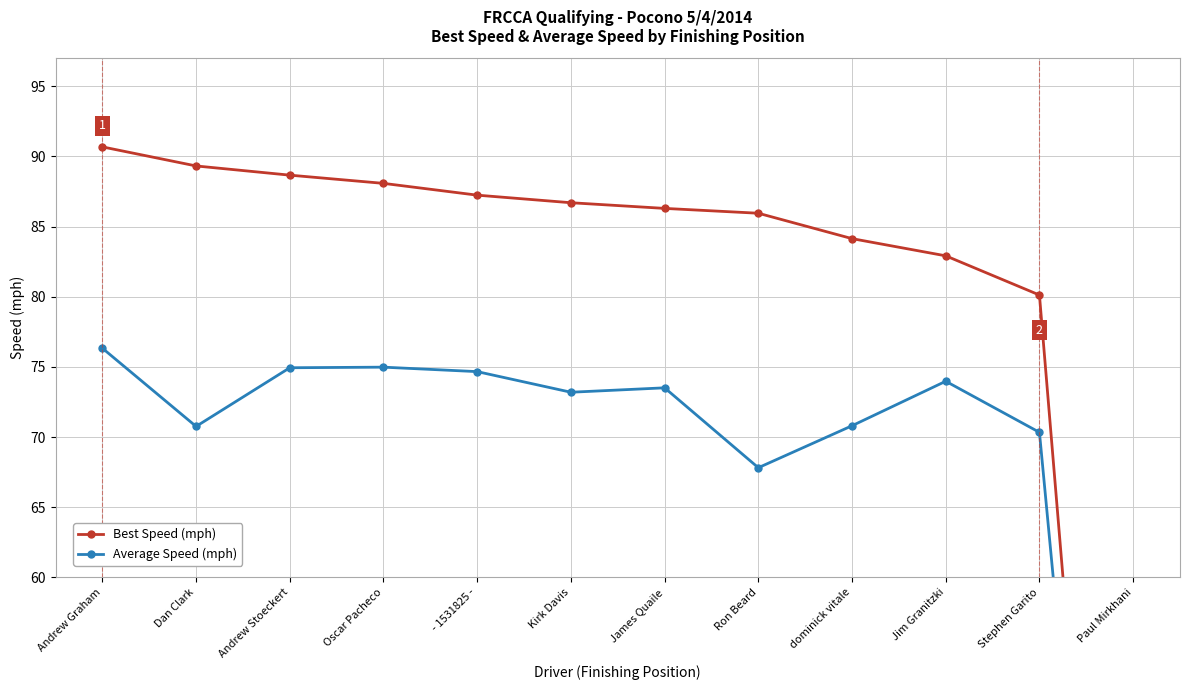

How many values in Best Speed (mph) are above zero?

11